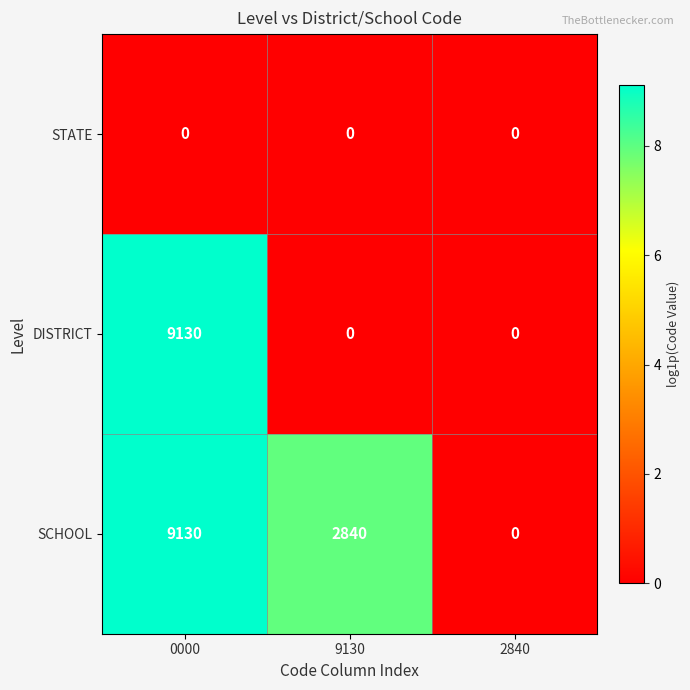

Count the number of categories in the chart.

3